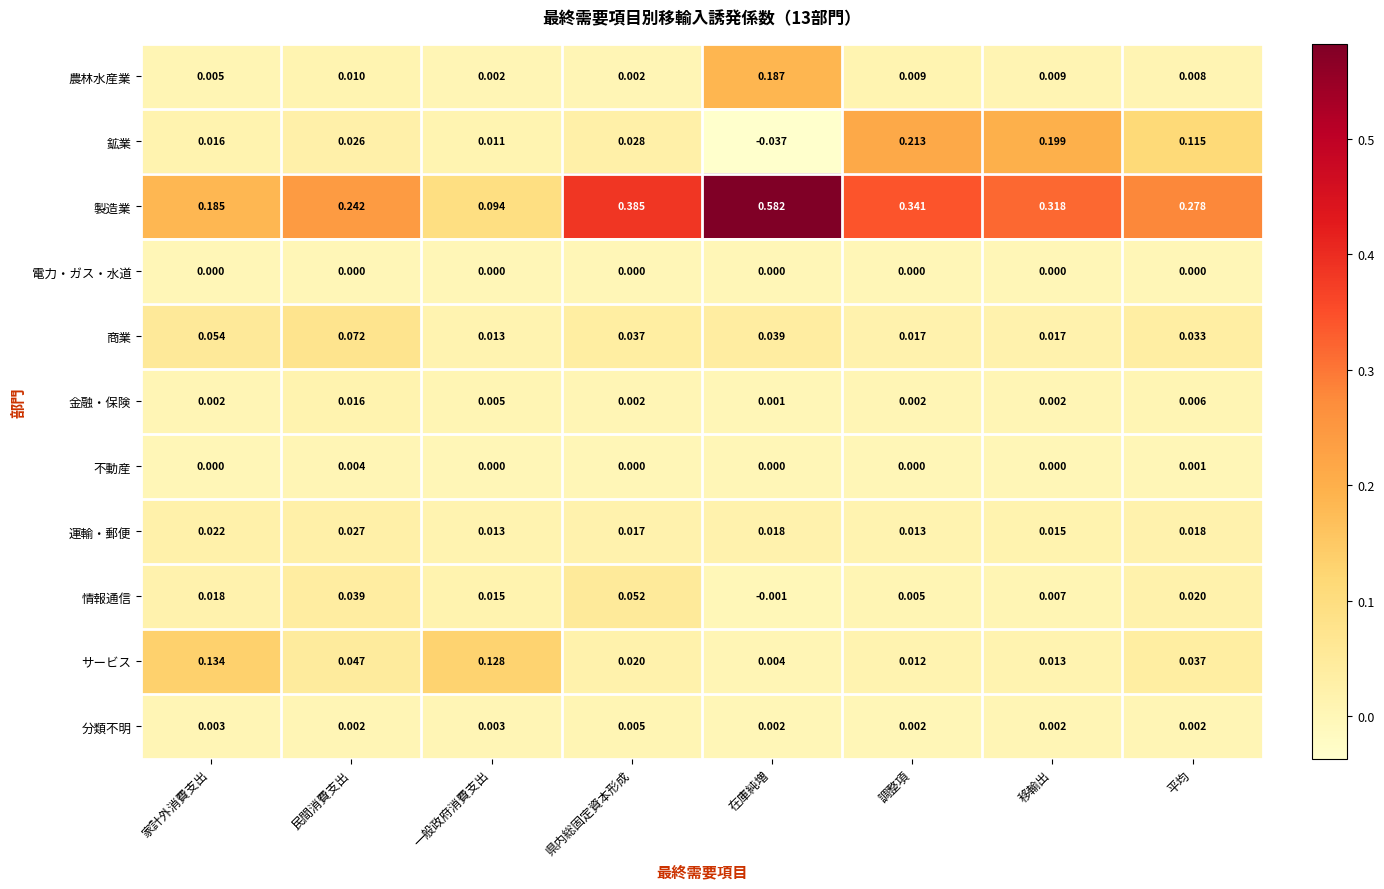

List the series in order of their peak value, highest first.

製造業, 鉱業, 農林水産業, サービス, 商業, 情報通信, 運輸・郵便, 金融・保険, 分類不明, 不動産, 電力・ガス・水道